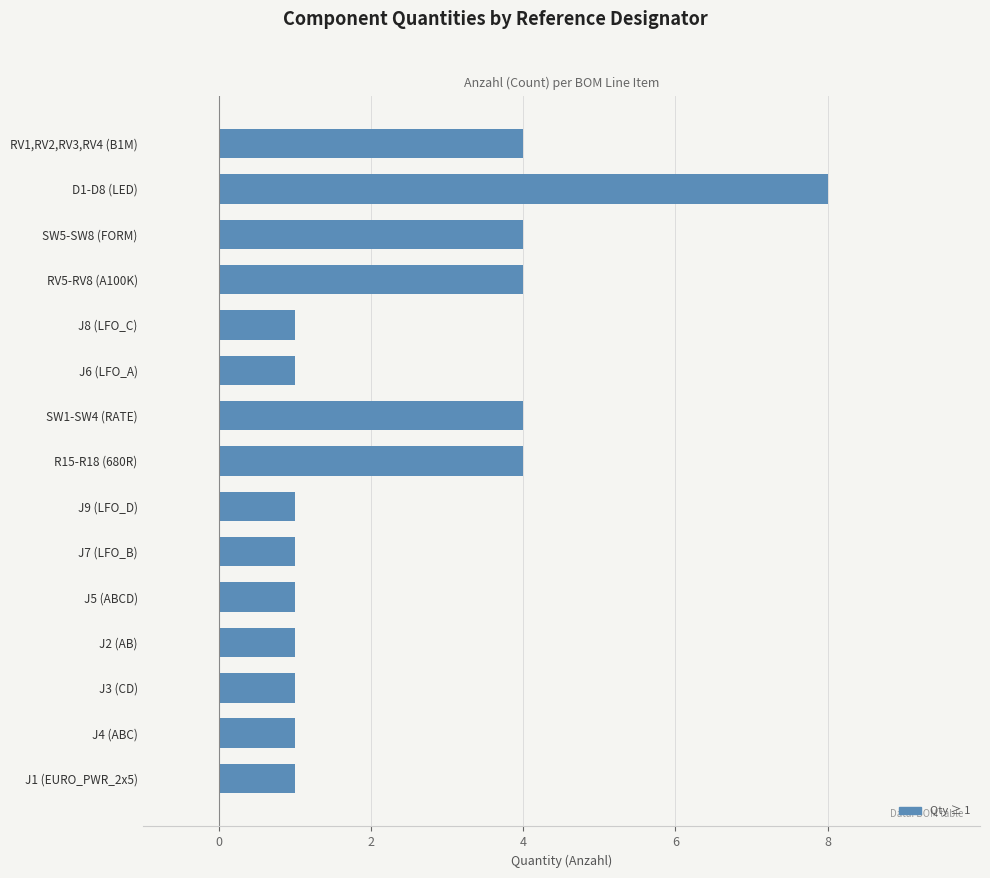

Reading bottom to top, what are all the values shown in this chart?

J1 (EURO_PWR_2x5)=1	J4 (ABC)=1	J3 (CD)=1	J2 (AB)=1	J5 (ABCD)=1	J7 (LFO_B)=1	J9 (LFO_D)=1	R15-R18 (680R)=4	SW1-SW4 (RATE)=4	J6 (LFO_A)=1	J8 (LFO_C)=1	RV5-RV8 (A100K)=4	SW5-SW8 (FORM)=4	D1-D8 (LED)=8	RV1,RV2,RV3,RV4 (B1M)=4